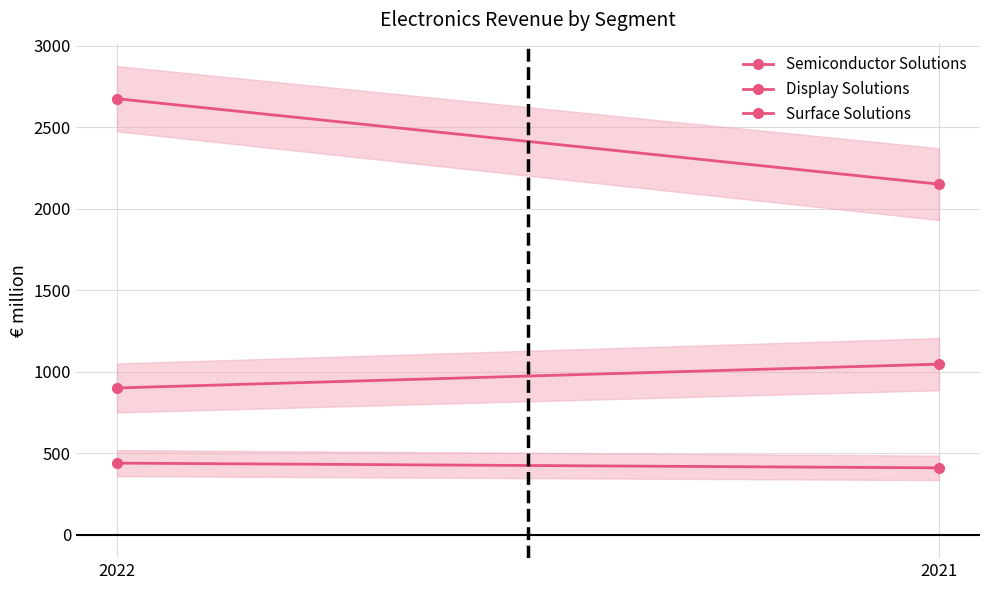

Between 2021 and 2022, which is larger?

2022